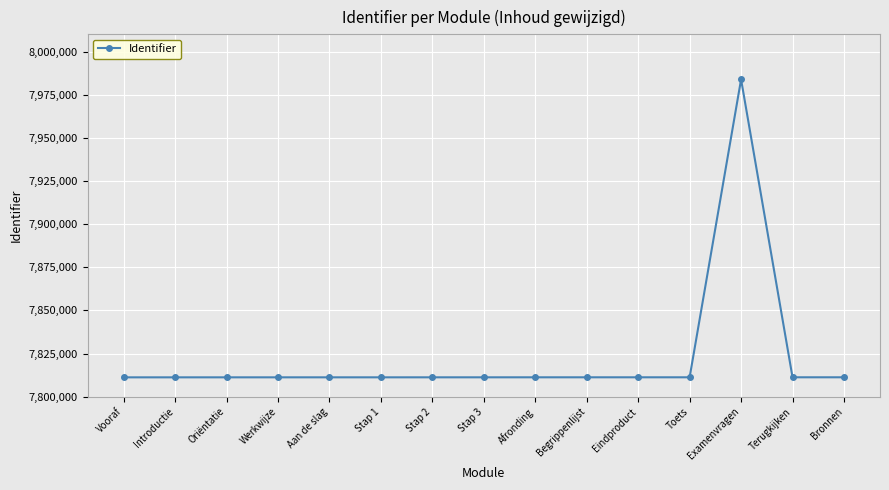

Approximately how many times larger is the value at Stap 1 compared to Aan de slag?

1.0